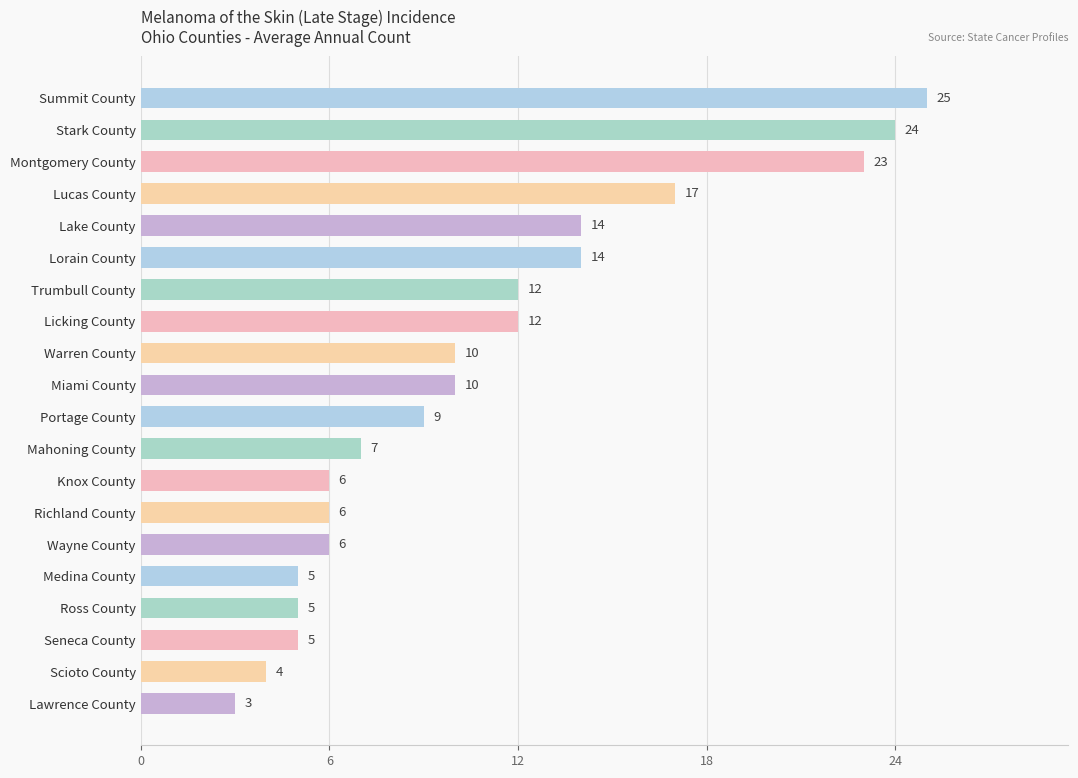

How many series are shown in this chart?

1